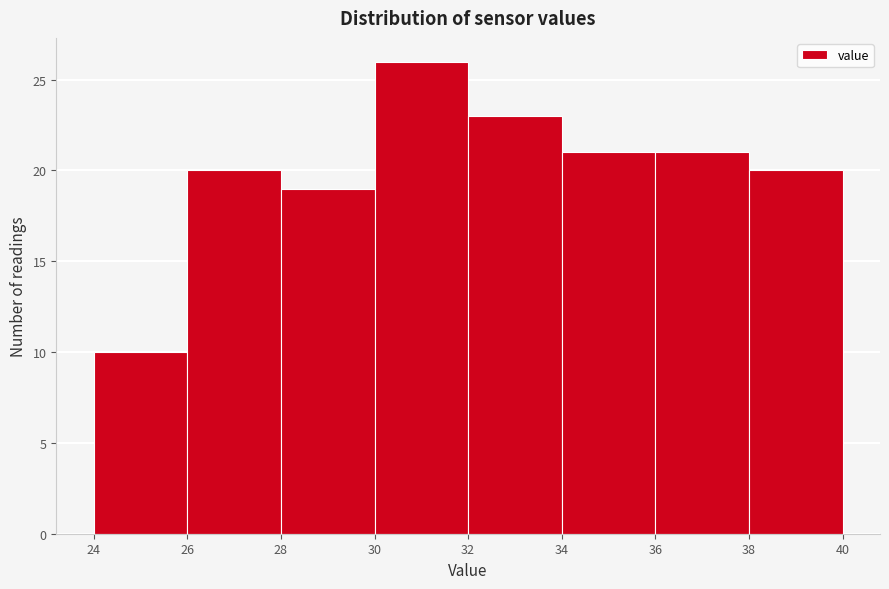

Reading left to right, transcribe this chart: for each bar, give the range it covers on the x-axis and its height. The values are not printed on the chart, so give them approximately, as read against the axis.

24 to 26: 10
26 to 28: 20
28 to 30: 19
30 to 32: 26
32 to 34: 23
34 to 36: 21
36 to 38: 21
38 to 40: 20